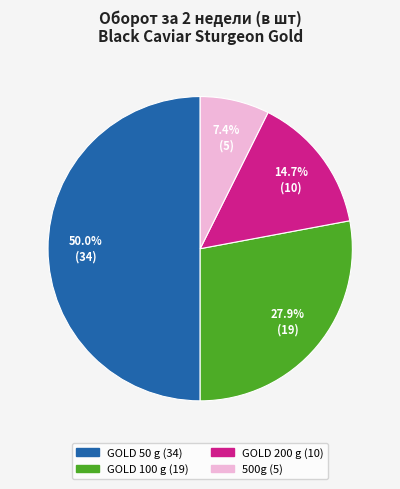

How many slices are in this pie chart?

4